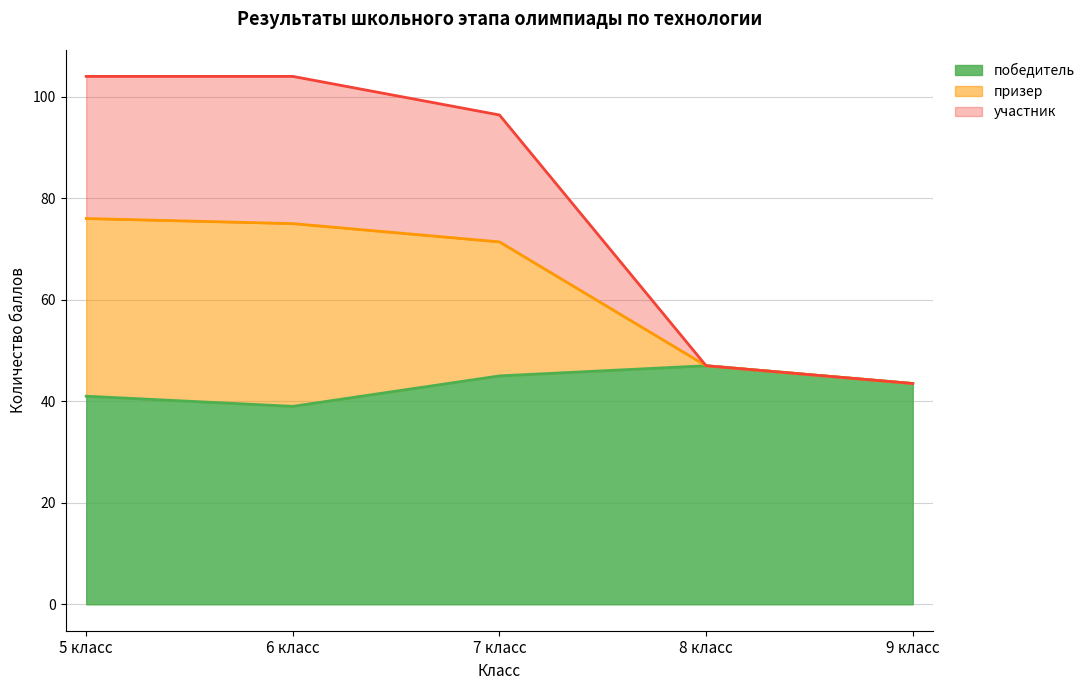

At which label does призер first exceed 96?

5 класс